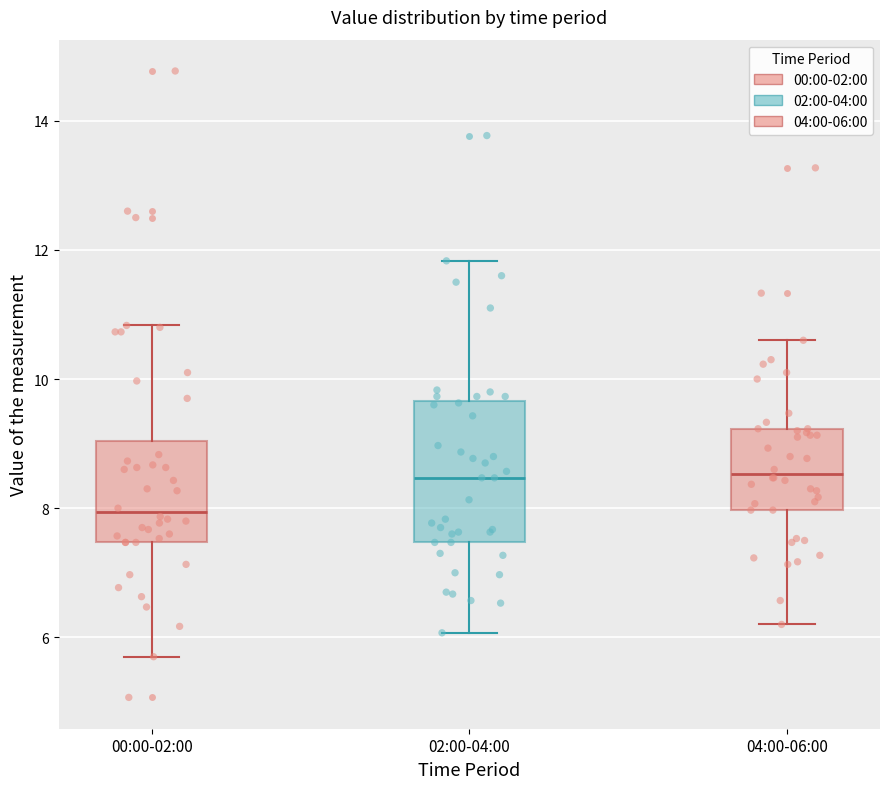

Reading left to right, read every box against the y-axis: the position of its median line, the range the box covers, and the ends of its whiskers. The values are not printed on the chart, so give them approximately, as read against the axis.

00:00-02:00: median 8.0, box 7.4 to 9.0, whiskers 5.8 to 10.8
02:00-04:00: median 8.4, box 7.4 to 9.6, whiskers 6.0 to 11.8
04:00-06:00: median 8.6, box 8.0 to 9.2, whiskers 6.2 to 10.6